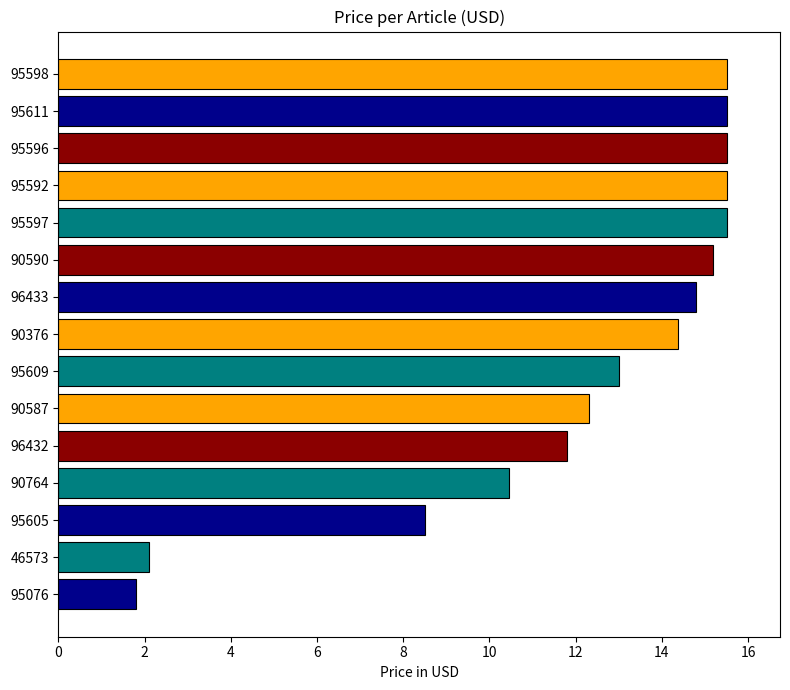

Where is the data nearest to the value 8?

95605